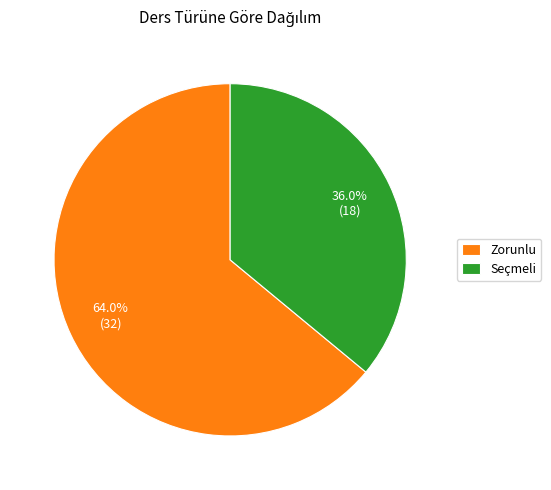

Is there a majority slice in this chart?

Yes